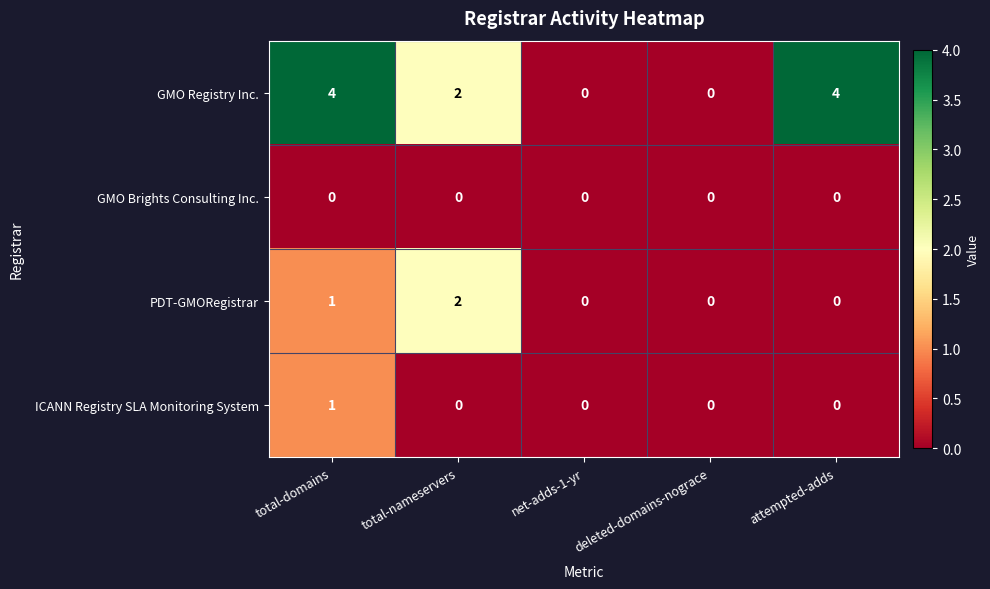

How many categories are shown in the chart?

5